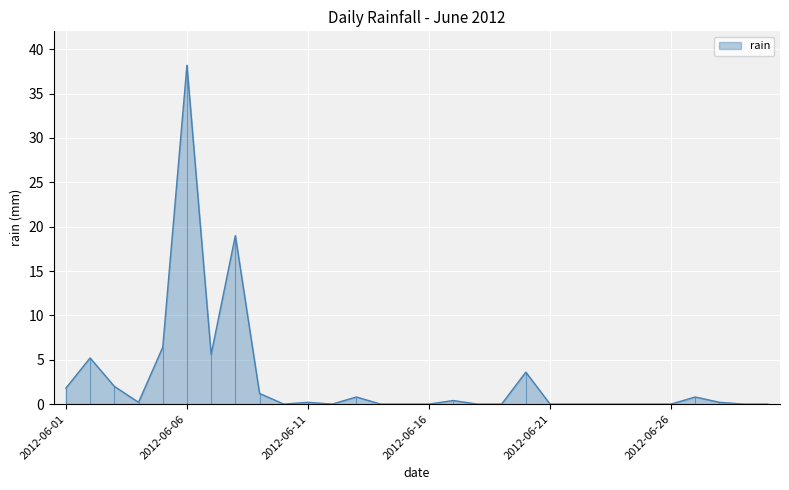

Rank the categories by value from lowest to highest.

2012-06-10, 2012-06-12, 2012-06-14, 2012-06-15, 2012-06-16, 2012-06-18, 2012-06-19, 2012-06-21, 2012-06-22, 2012-06-23, 2012-06-24, 2012-06-25, 2012-06-26, 2012-06-29, 2012-06-30, 2012-06-04, 2012-06-11, 2012-06-28, 2012-06-17, 2012-06-13, 2012-06-27, 2012-06-09, 2012-06-01, 2012-06-03, 2012-06-20, 2012-06-02, 2012-06-07, 2012-06-05, 2012-06-08, 2012-06-06